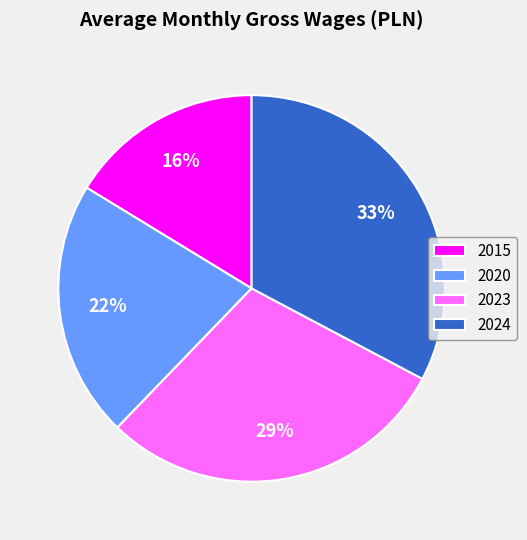

Count the number of slices in the pie.

4